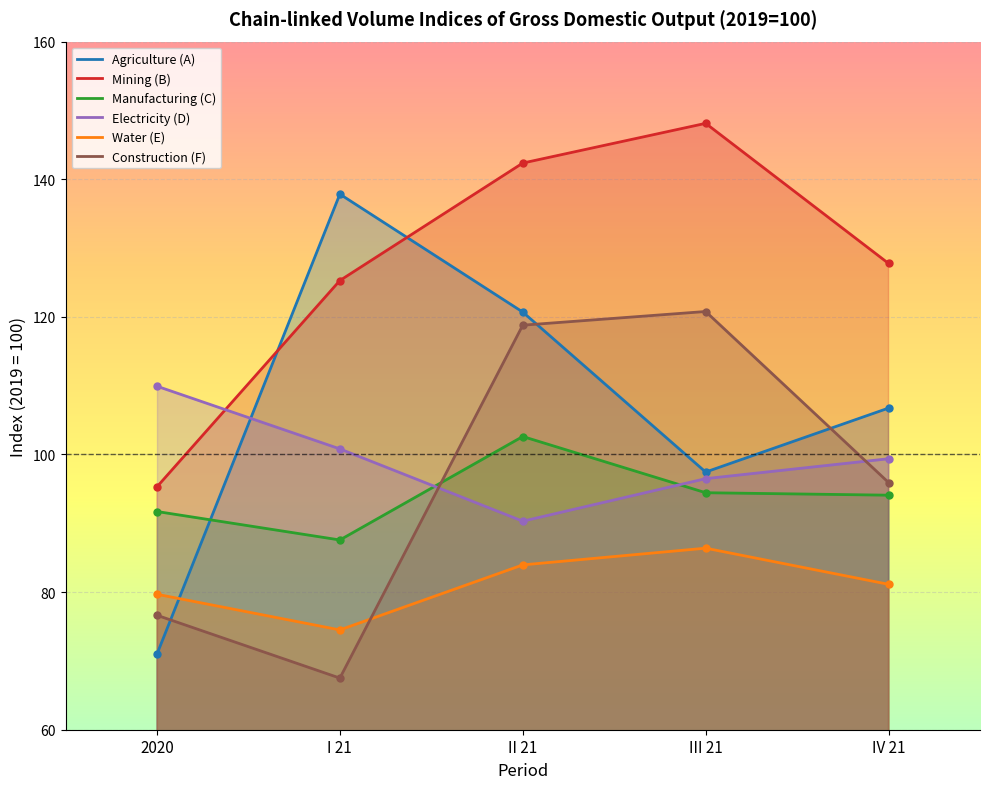

At which category does the chart reach its peak across all series?

III 21